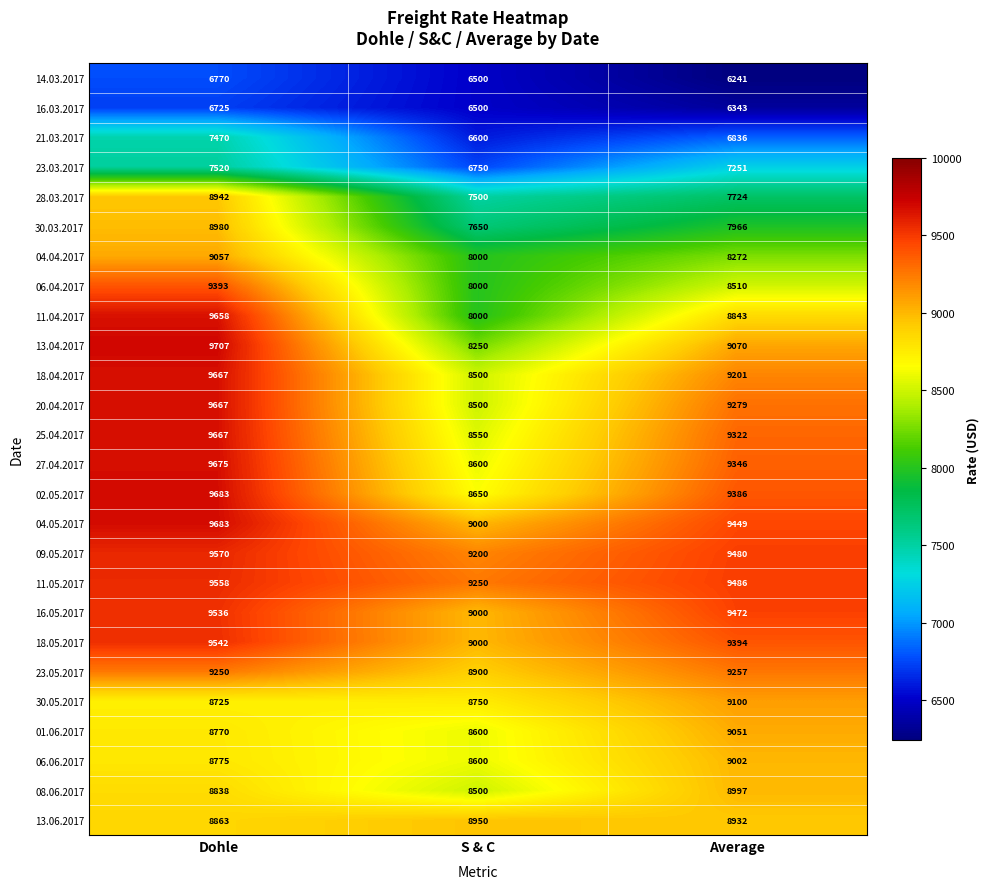

The value of 23.05.2017 at S & C is 8900. True or false?

True